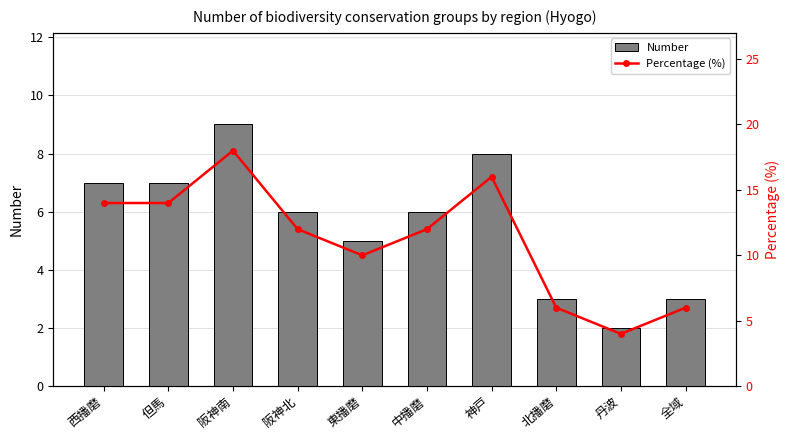

Where does the Number series first go above 6?

西播磨